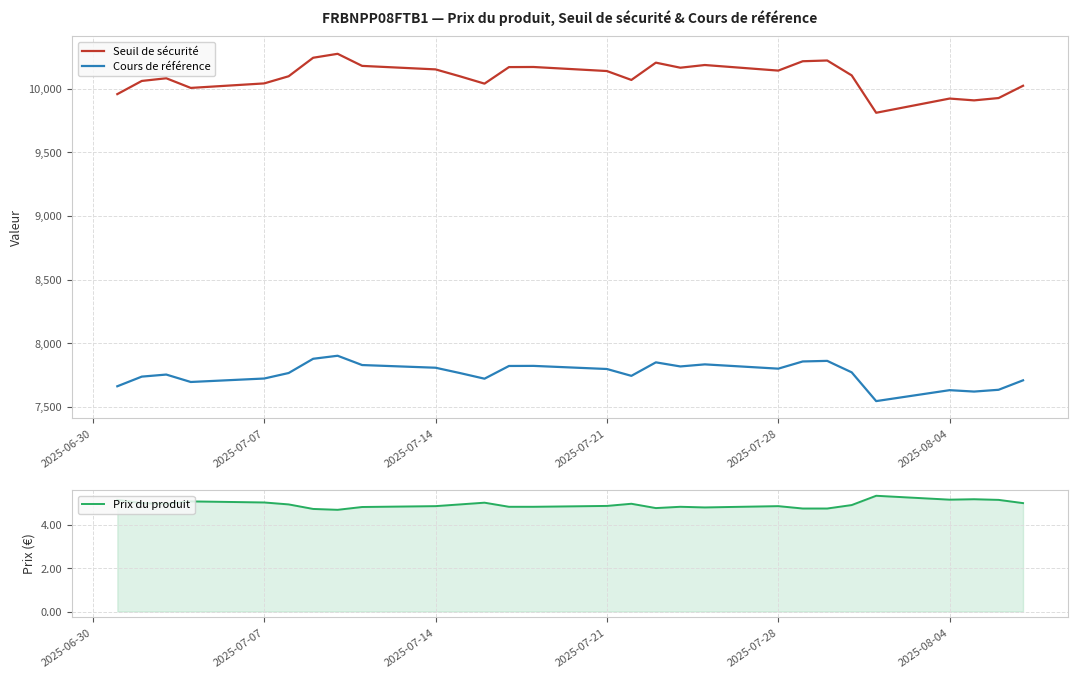

Read the Seuil de sécurité value at 2025-07-07.

10040.5